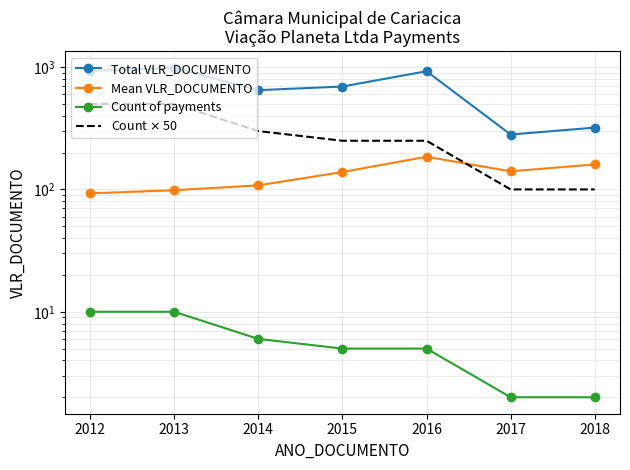

What is the difference between the maximum and second lowest values in the Count of payments series?

8.0